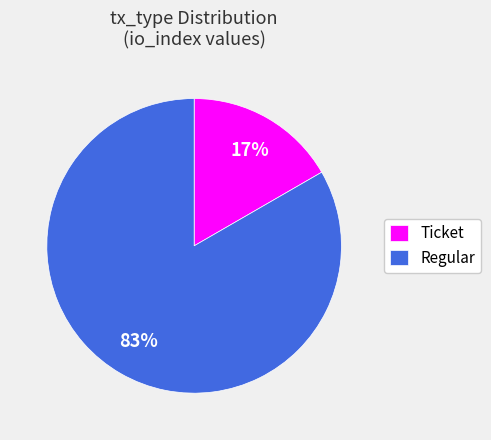

Count the number of slices in the pie.

2